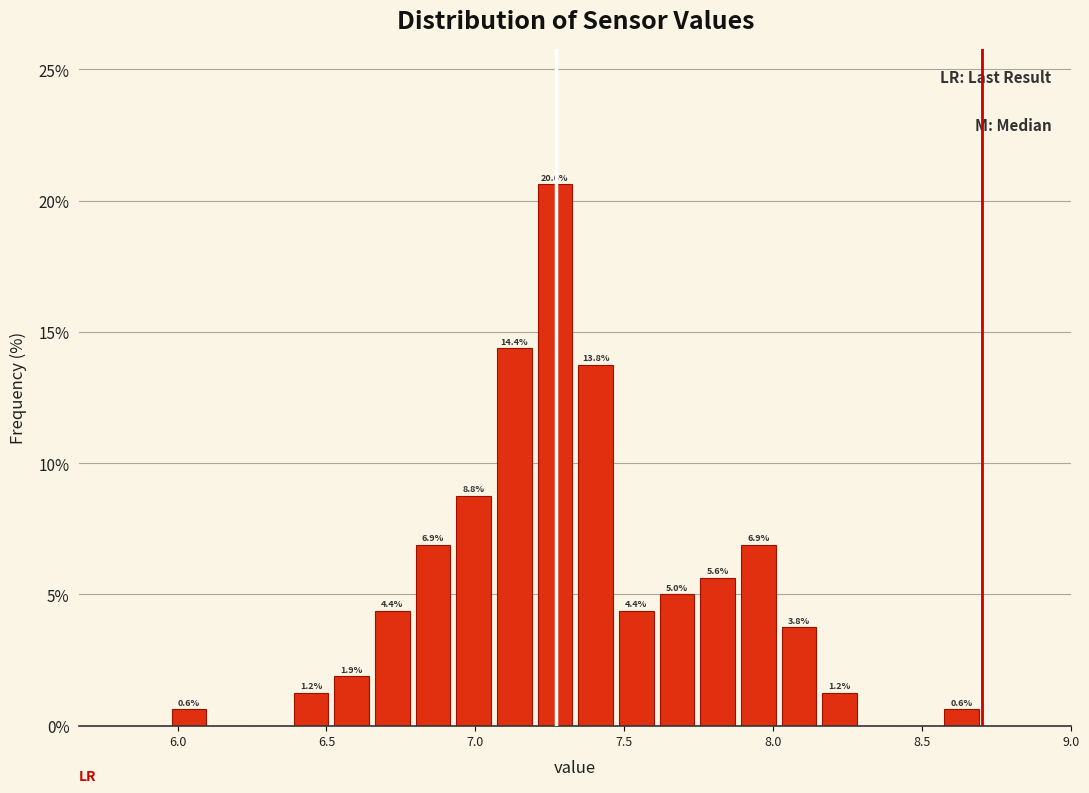

Read against the x-axis, roughly where is the centre of the tallest bar?

7.25